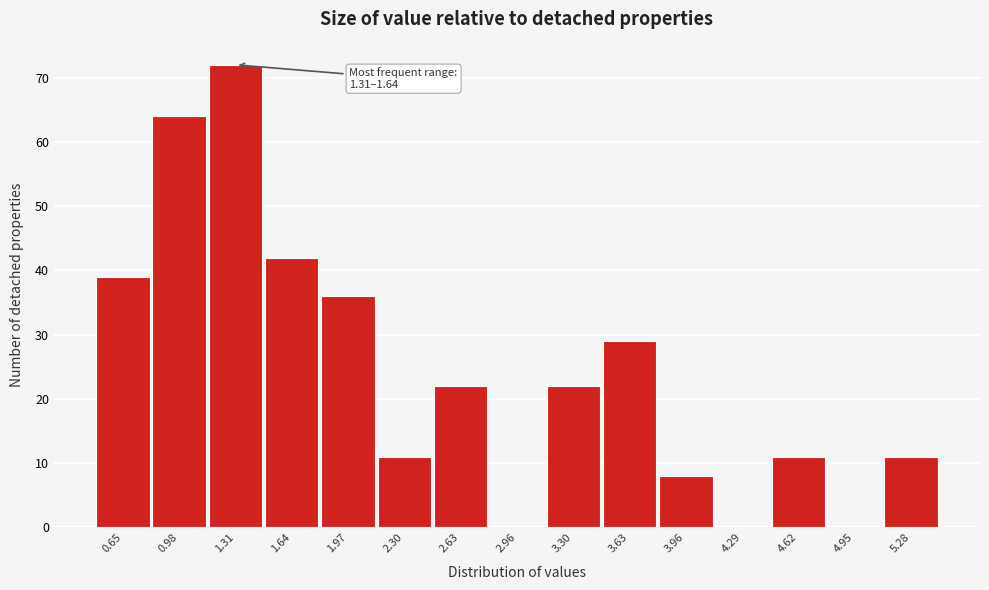

Reading left to right, list all the values displayed in this chart.

0.65=39	0.98=64	1.31=72	1.64=42	1.97=36	2.30=11	2.63=22	2.96=0	3.30=22	3.63=29	3.96=8	4.29=0	4.62=11	4.95=0	5.28=11